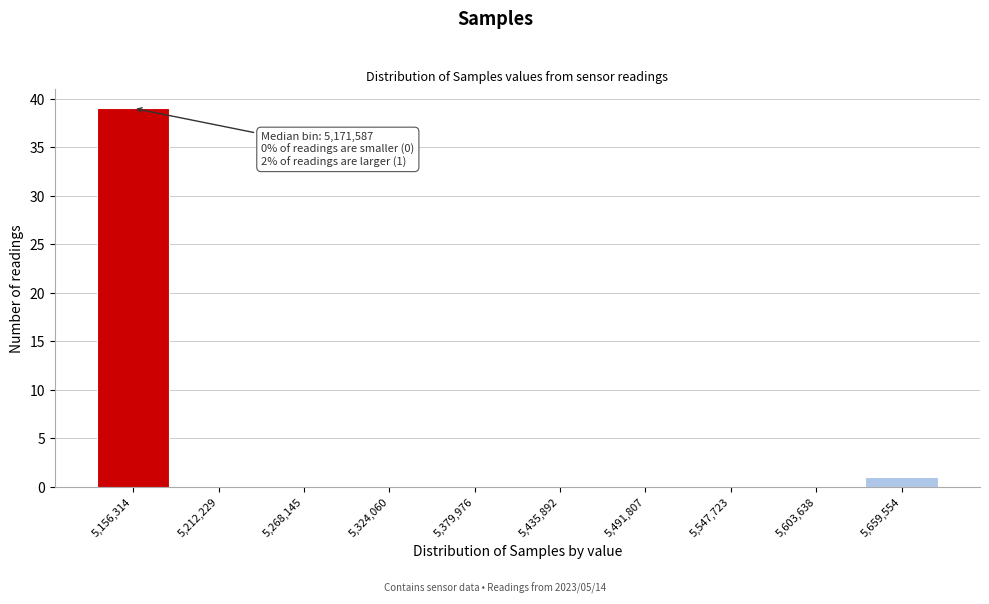

Reading left to right, what are all the values shown in this chart?

5,156,314=39	5,212,229=0	5,268,145=0	5,324,060=0	5,379,976=0	5,435,892=0	5,491,807=0	5,547,723=0	5,603,638=0	5,659,554=1